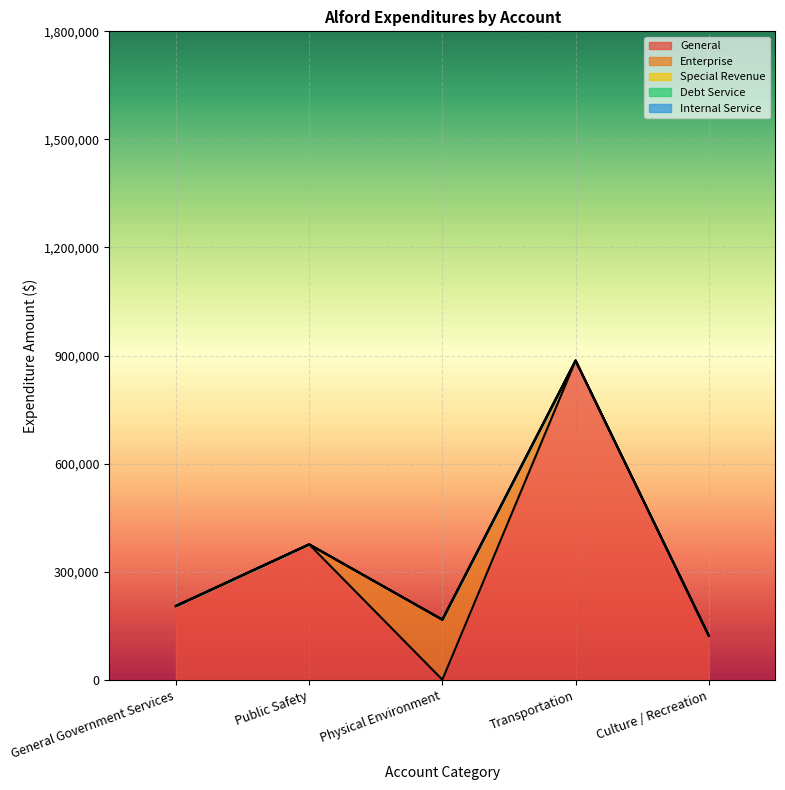

What is the spread (max minus min) of values at Transportation?

885966